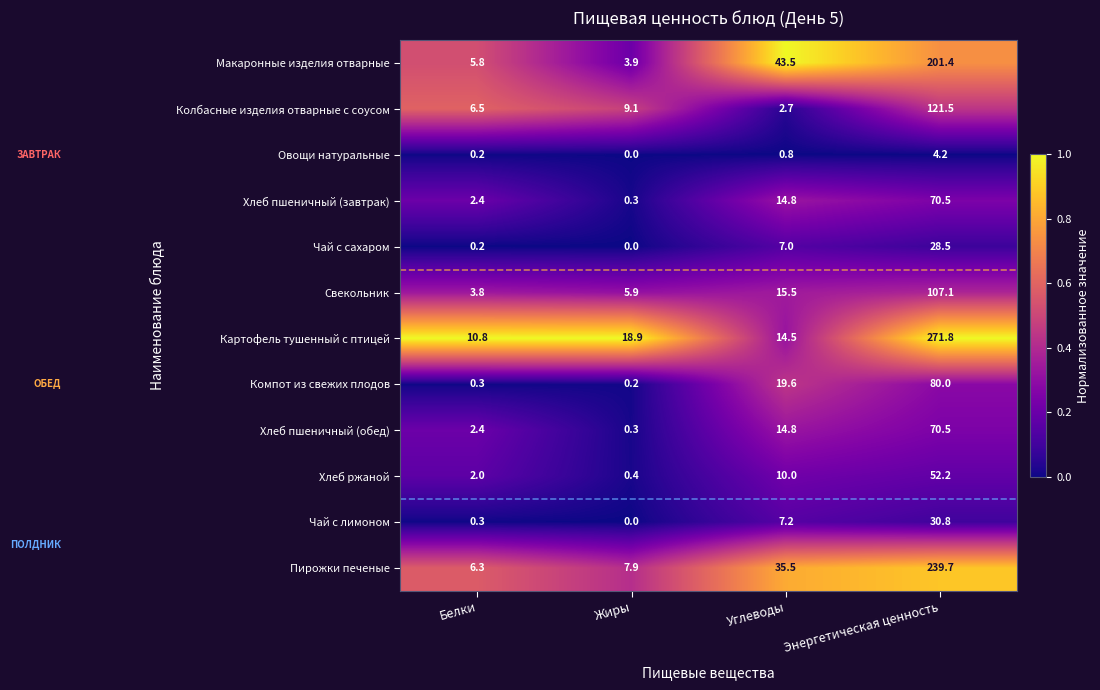

What is the difference between the maximum and minimum values in the Свекольник series?

103.3